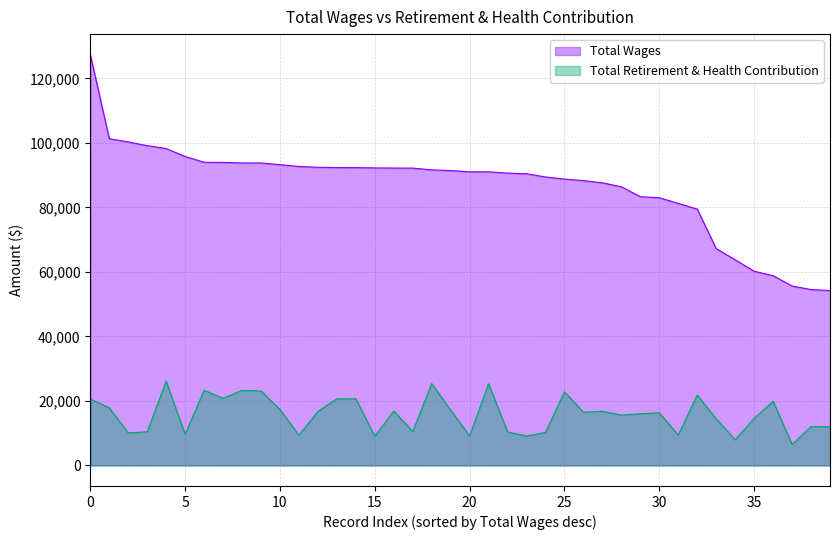

Is it true that Total Retirement & Health Contribution equals 9122 at 23?

True